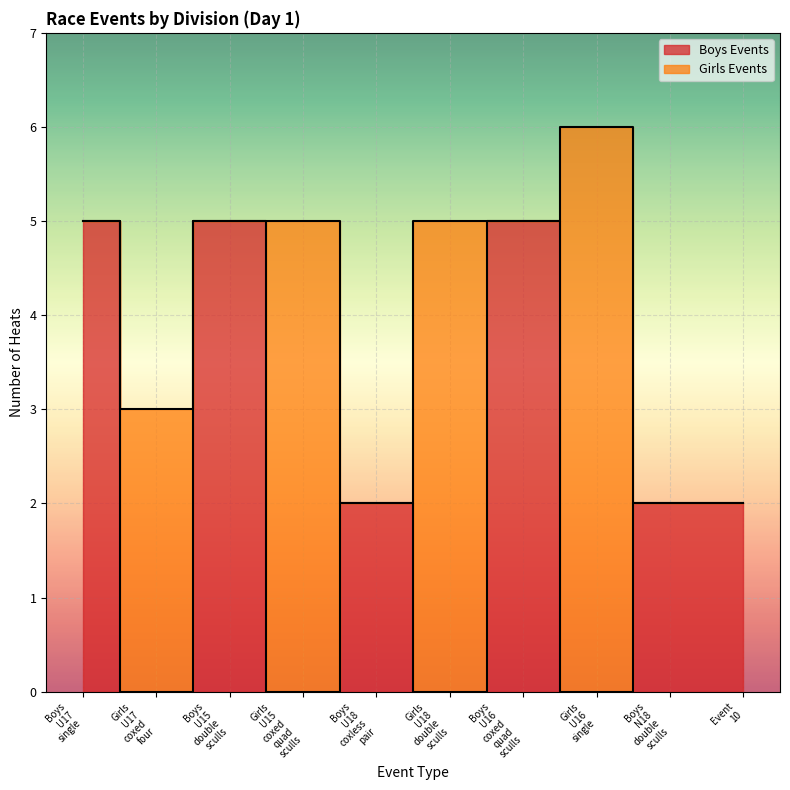

How many lines are shown in the chart?

3